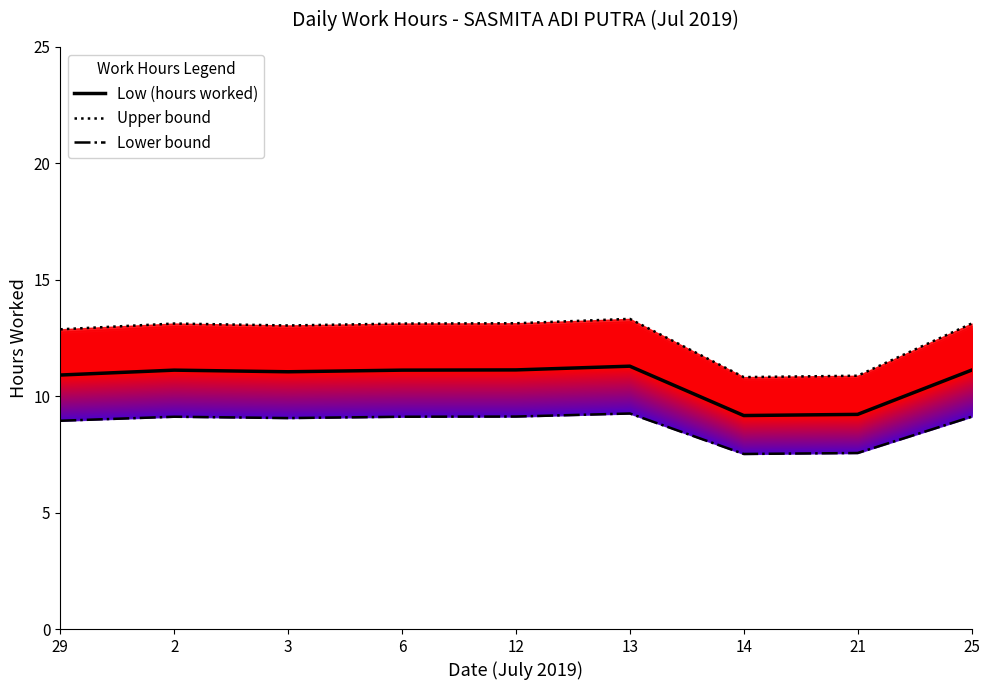

What is the total value across all series at 2?

33.4